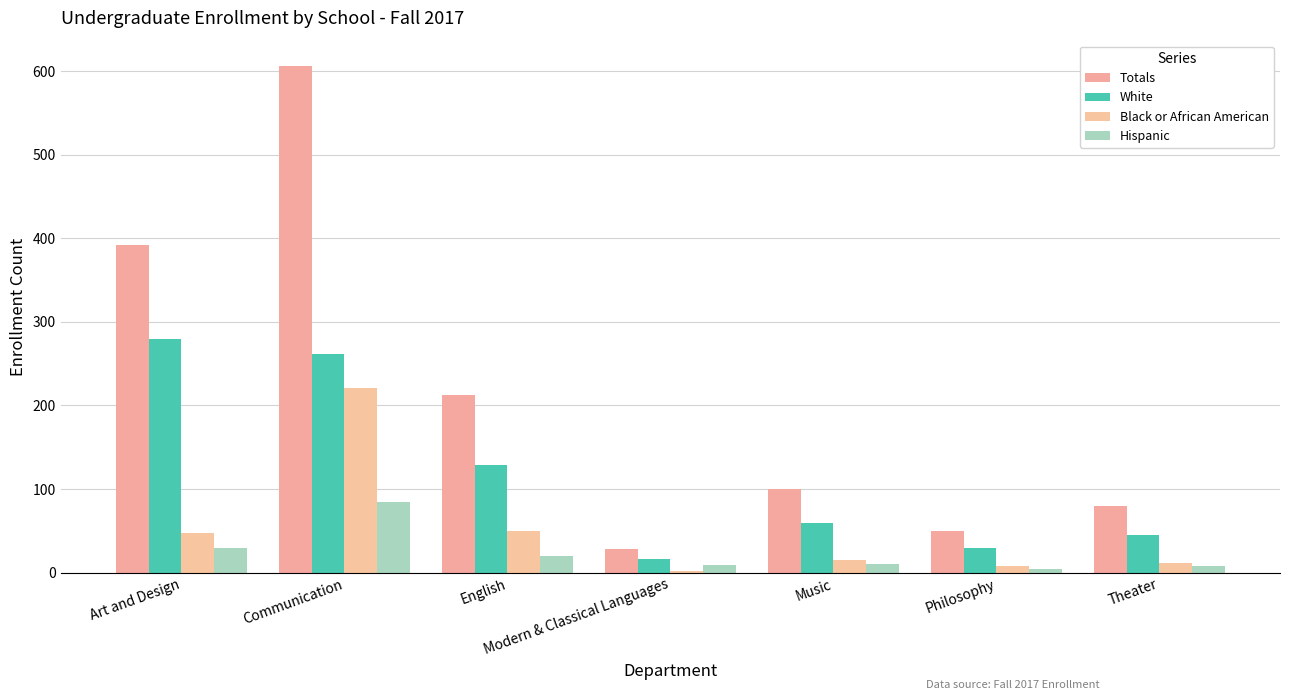

True or false: Totals has a value of 100 at Music.

True